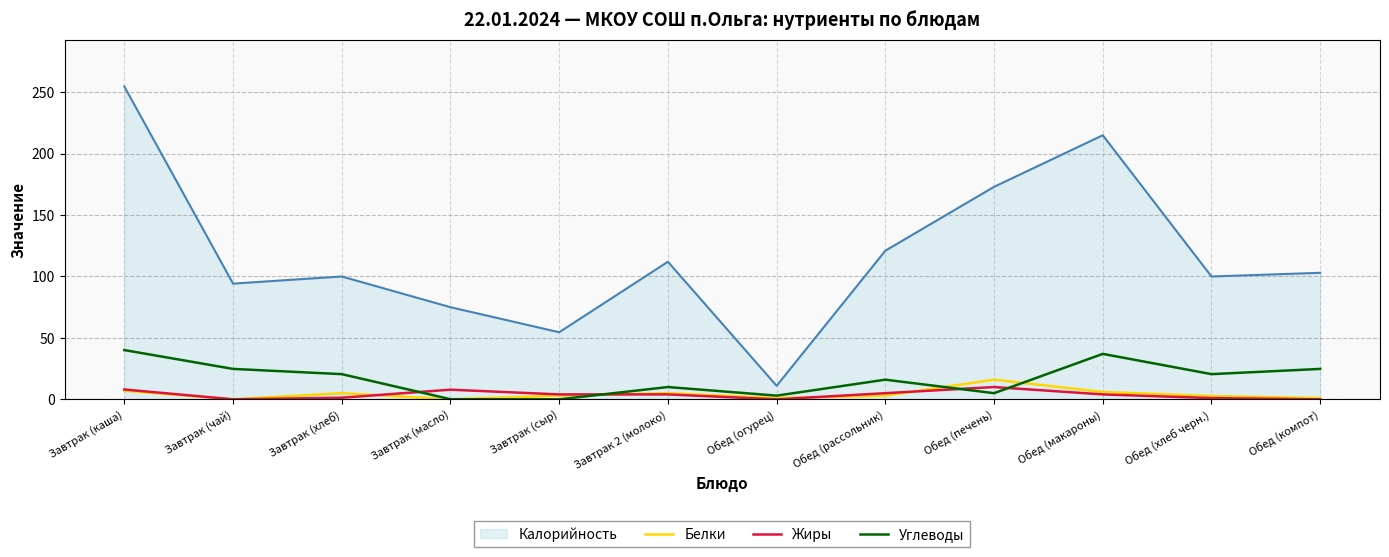

How many times do Жиры and Углеводы cross each other?

4